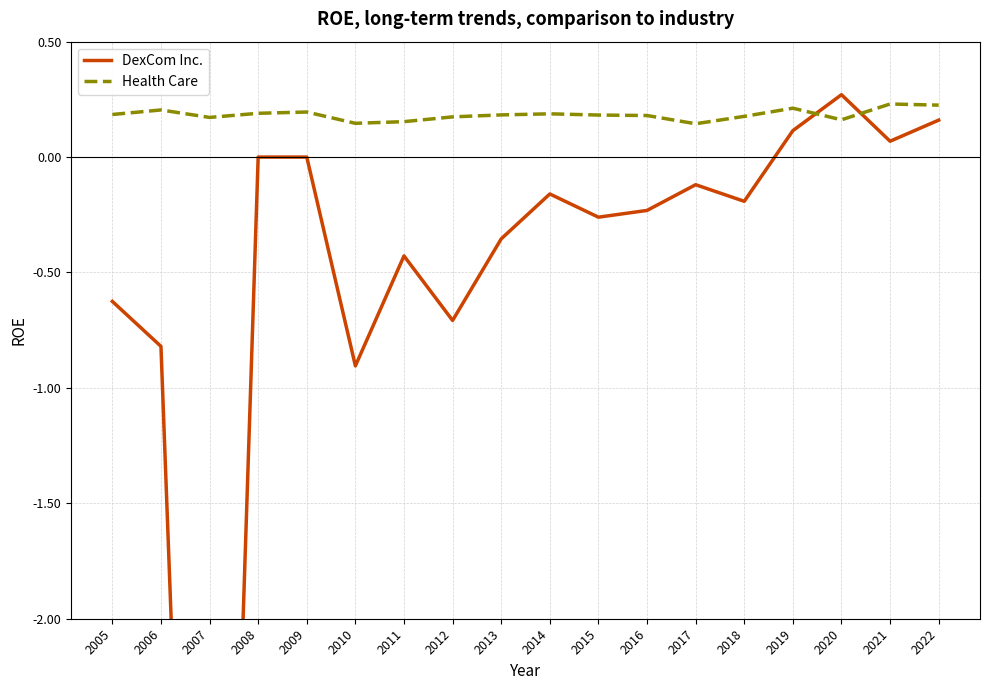

How many distinct data groups are displayed?

2